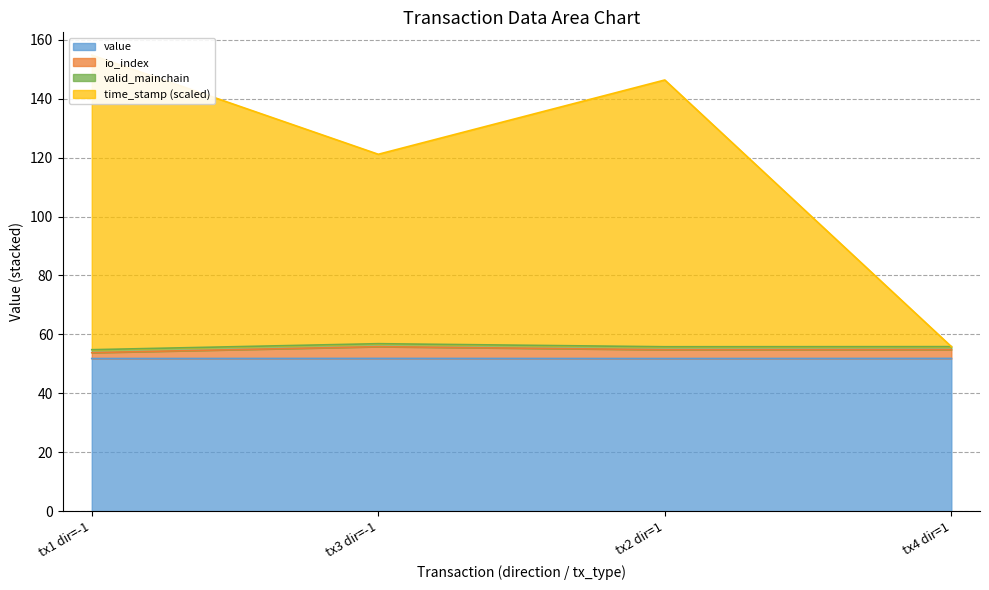

True or false: value has more than 2 points higher than both neighbors.

False